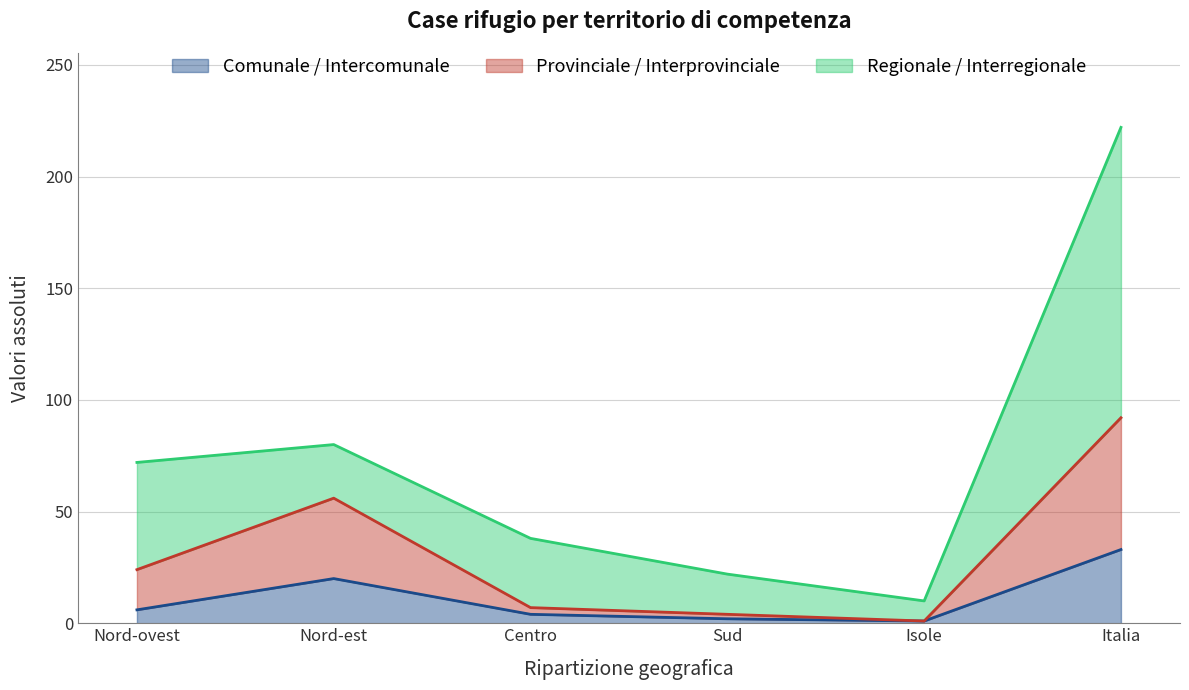

What is the label of the 3rd point from the right?

Sud